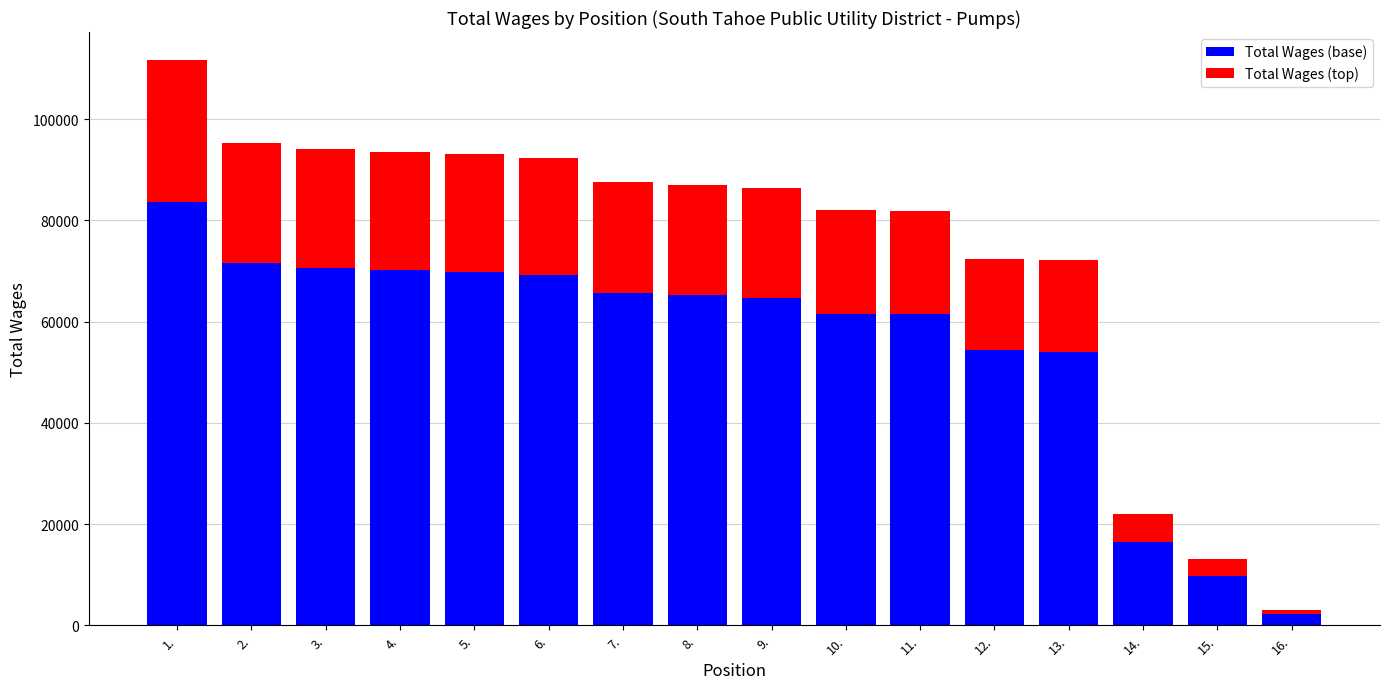

What is the total value across all series at 14.?

22047.0